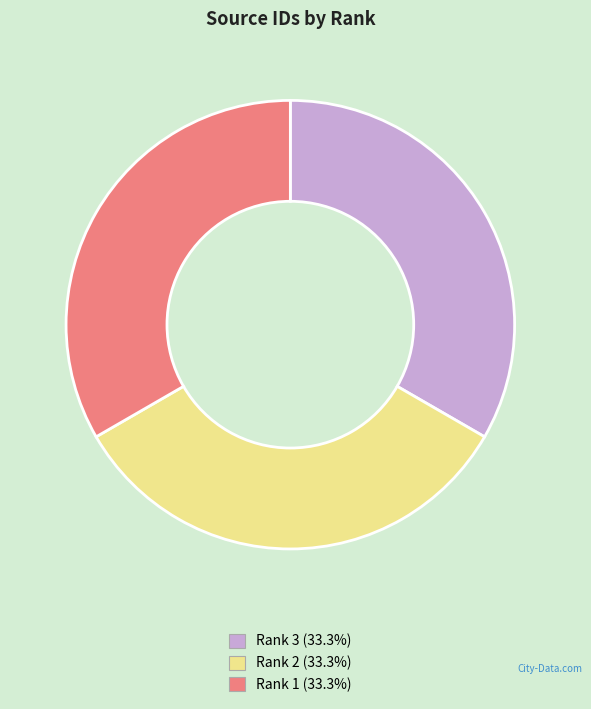

Approximately how many times larger is the value at Rank 2 (33.3%) compared to Rank 1 (33.3%)?

1.0